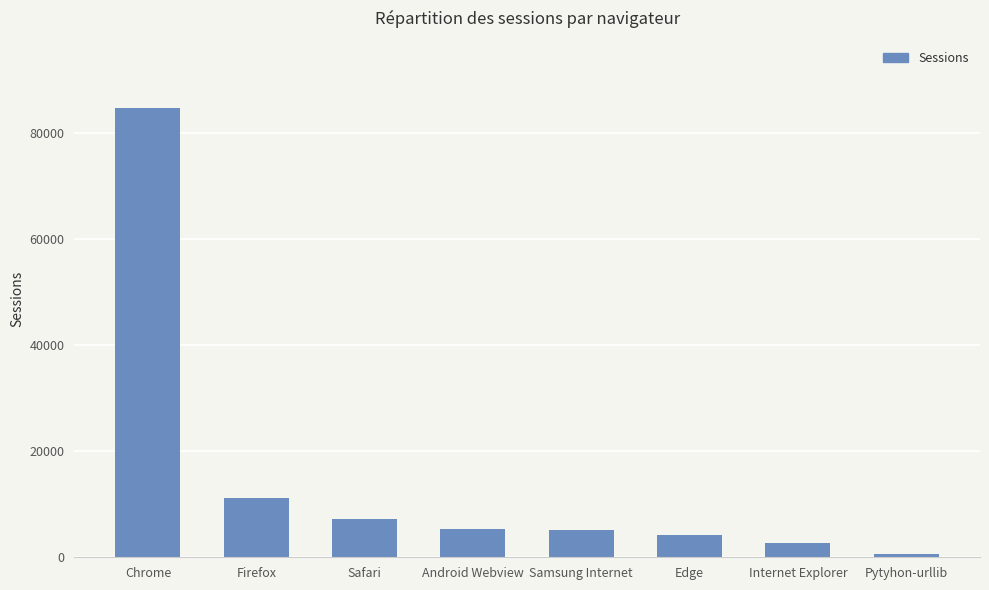

What value does the data have at Android Webview?

5247